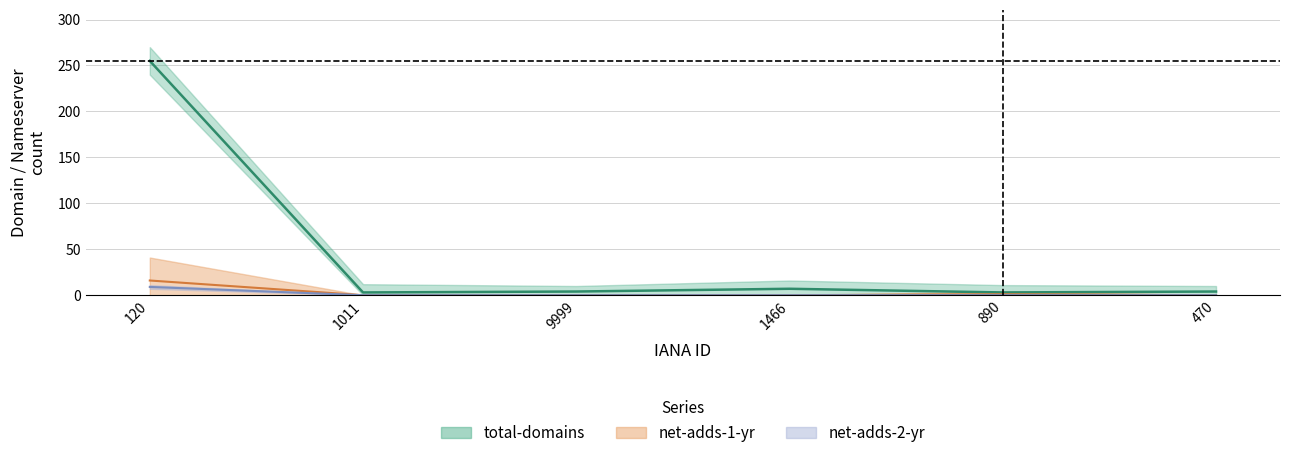

Does the chart display data point markers on the line(s)?

No